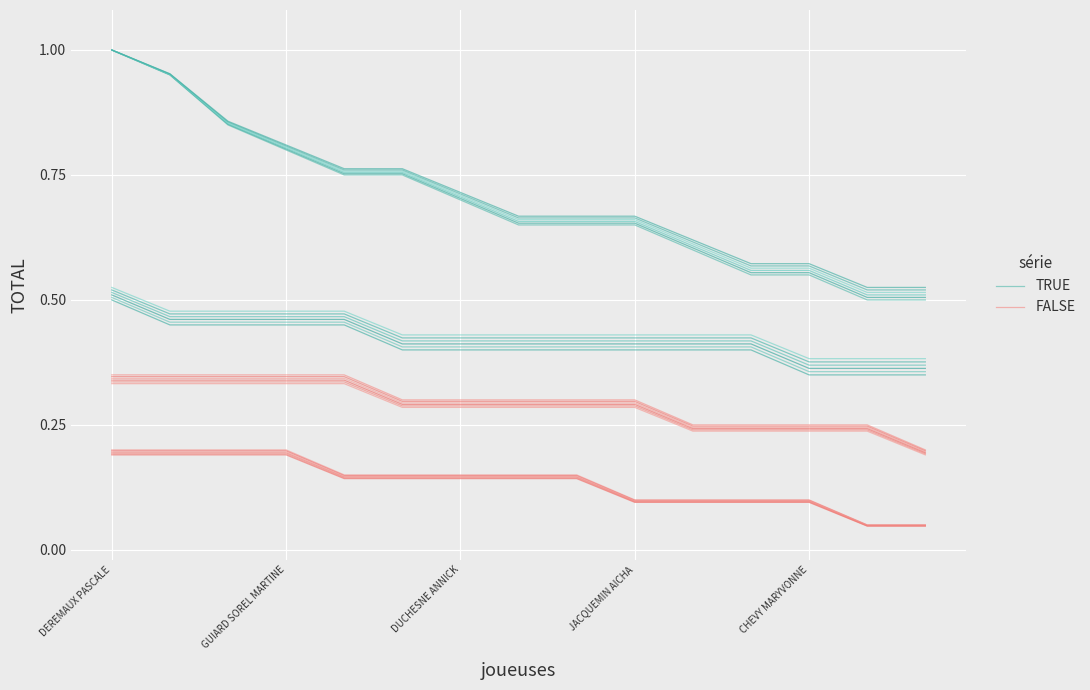

True or false: TRUE and FALSE cross at least once.

False